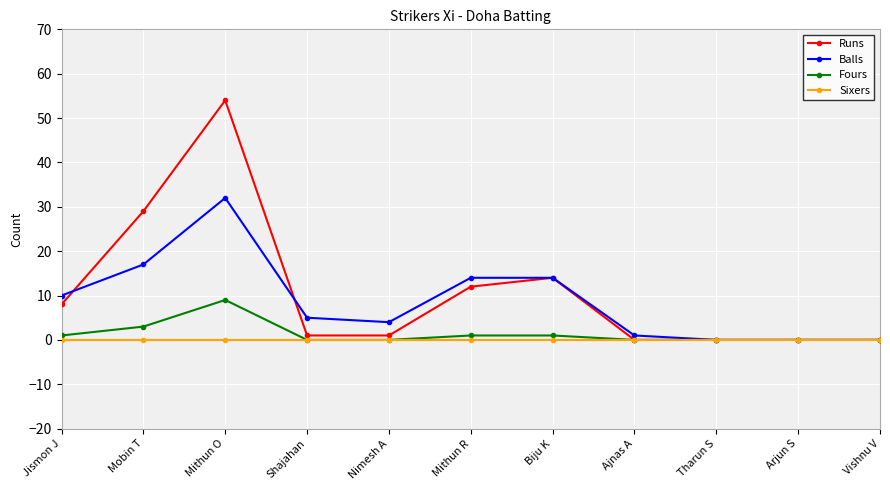

Read the Fours value at Mithun O.

9